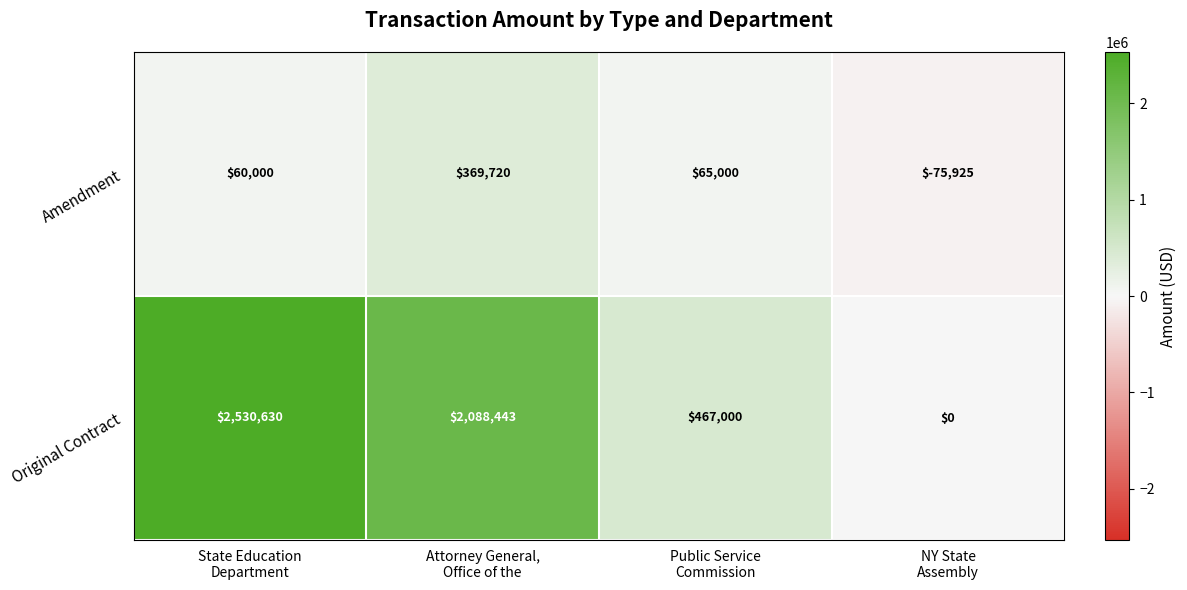

At how many categories does at least one series exceed 529953?

2